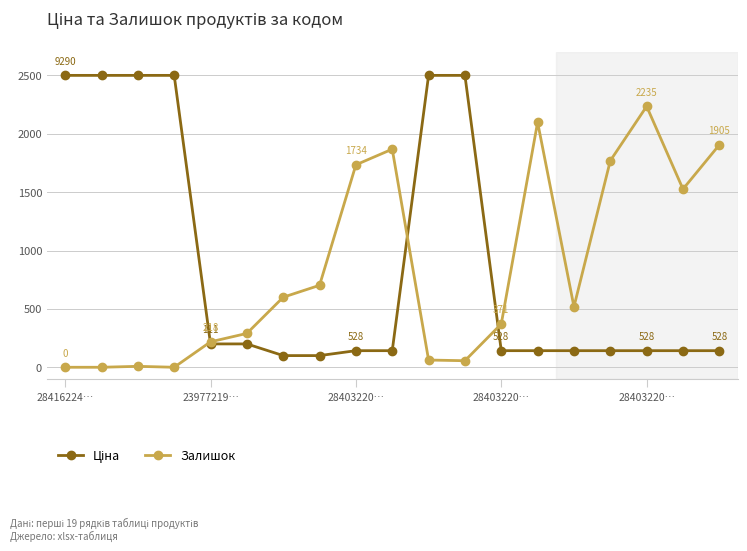

What is the value of the Залишок point at the 8th from the left?

702.0